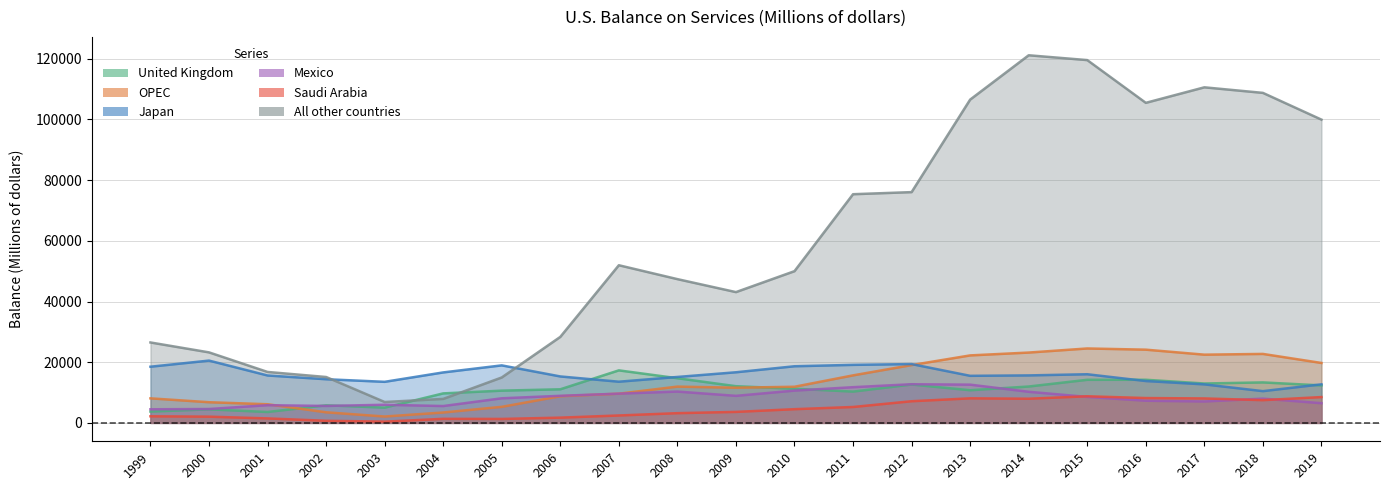

What are all the series names shown in the legend?

United Kingdom, OPEC, Japan, Mexico, Saudi Arabia, All other countries